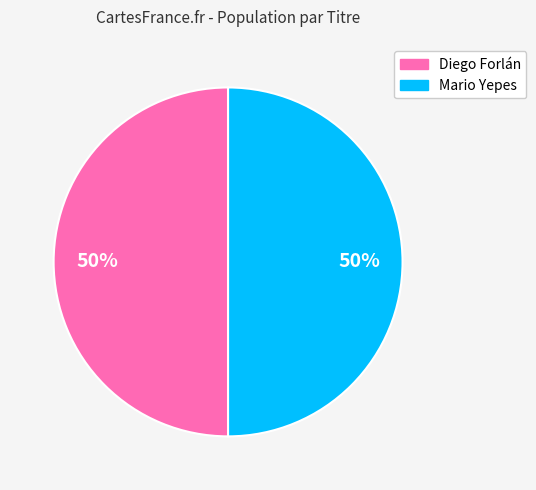

To the nearest percent, what portion does Diego Forlán represent?

50%